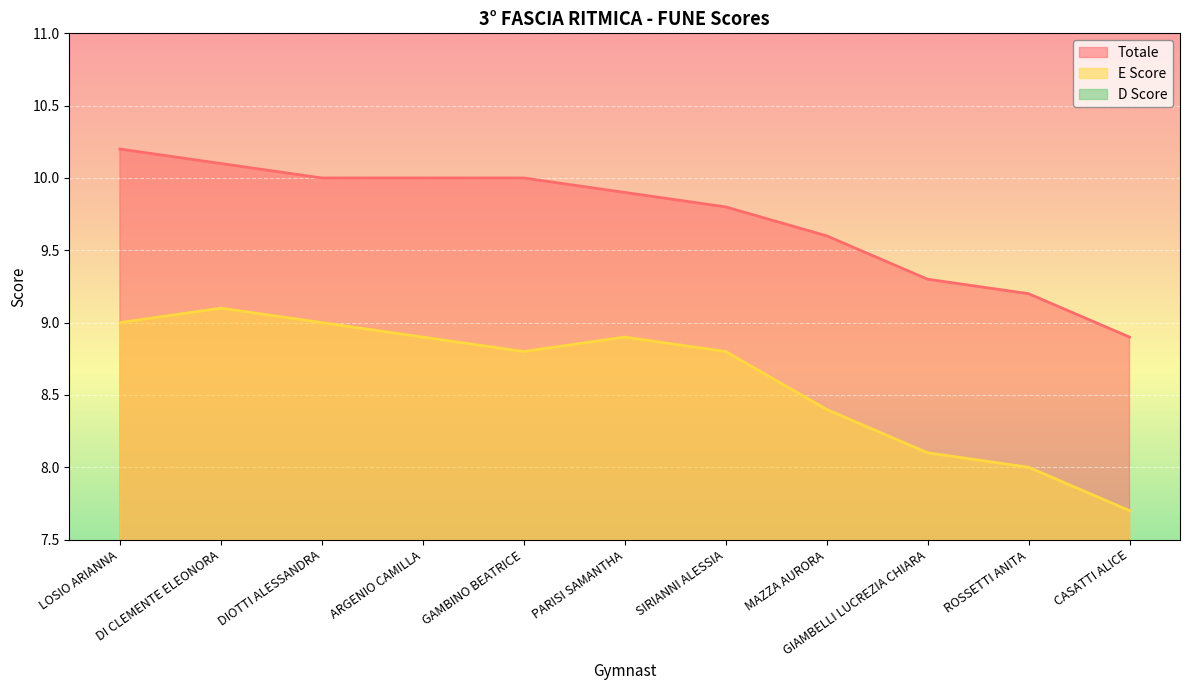

What is the maximum value shown in the chart?

10.2